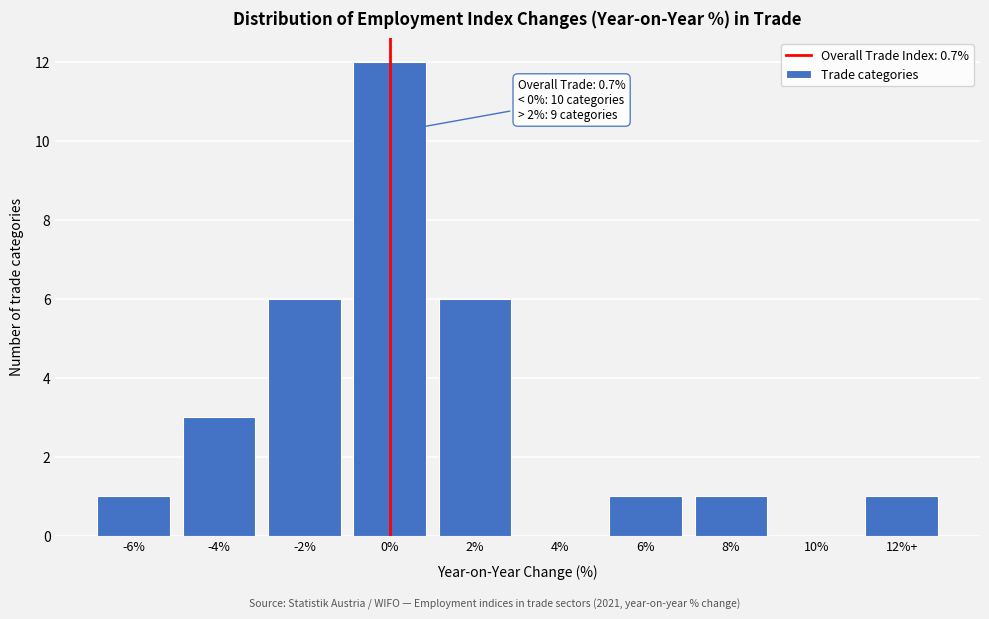

Reading left to right, what are all the values shown in this chart?

-6%=1	-4%=3	-2%=6	0%=12	2%=6	4%=0	6%=1	8%=1	10%=0	12%+=1